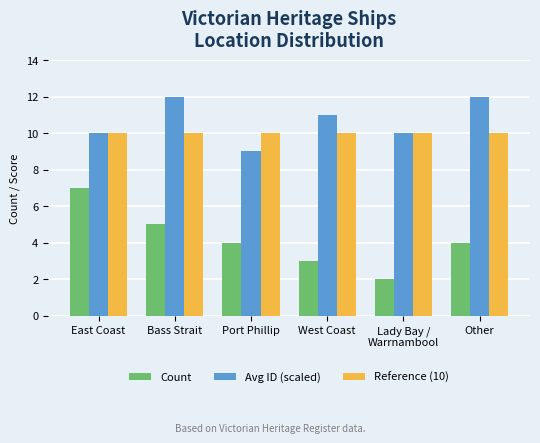

Reading left to right, list all the values displayed in this chart.

Count: 7	5	4	3	2	4
Avg ID (scaled): 10	12	9	11	10	12
Reference (10): 10	10	10	10	10	10